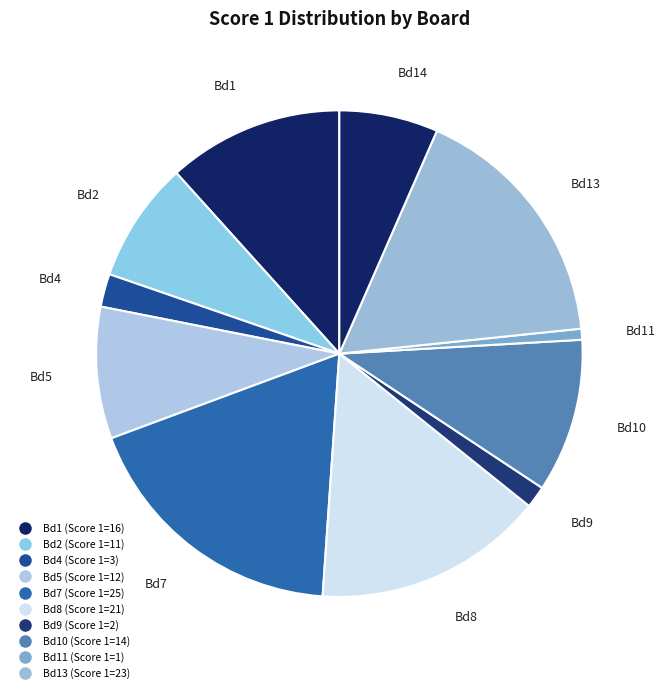

How many slices are in this pie chart?

11